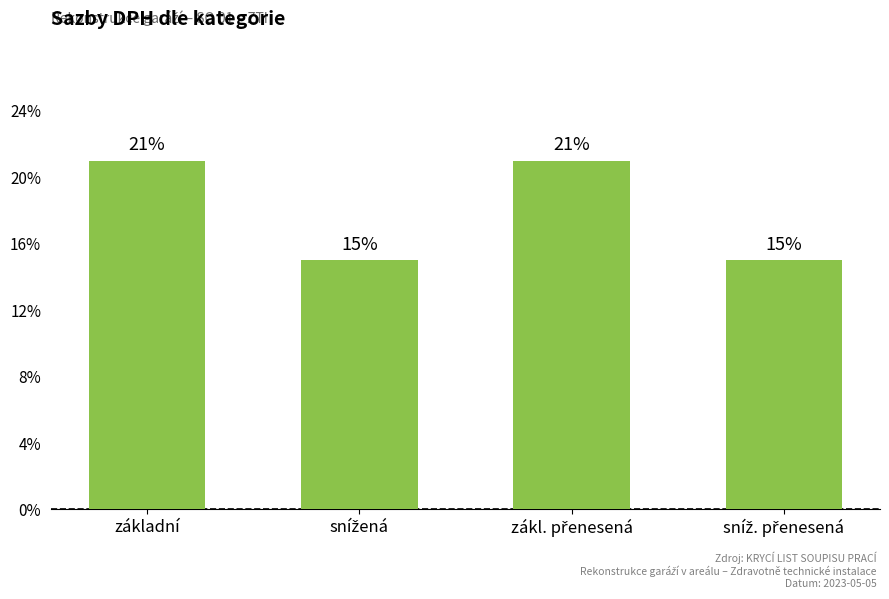

Rank the categories by value from highest to lowest.

základní, zákl. přenesená, snížená, sníž. přenesená